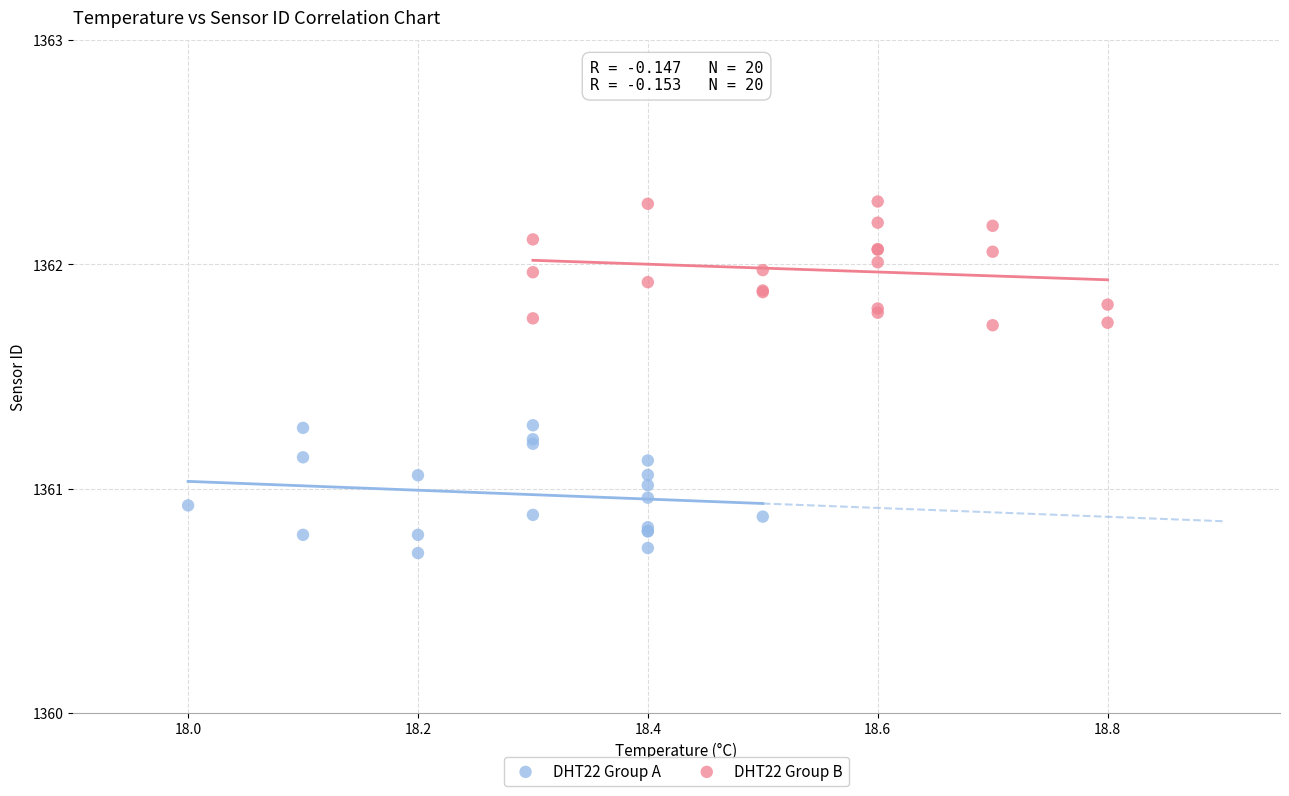

Which series reaches the minimum Y coordinate?

DHT22 Group A